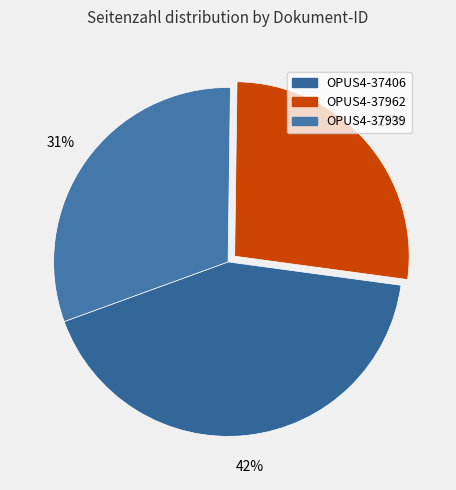

Does any single category account for the majority?

No